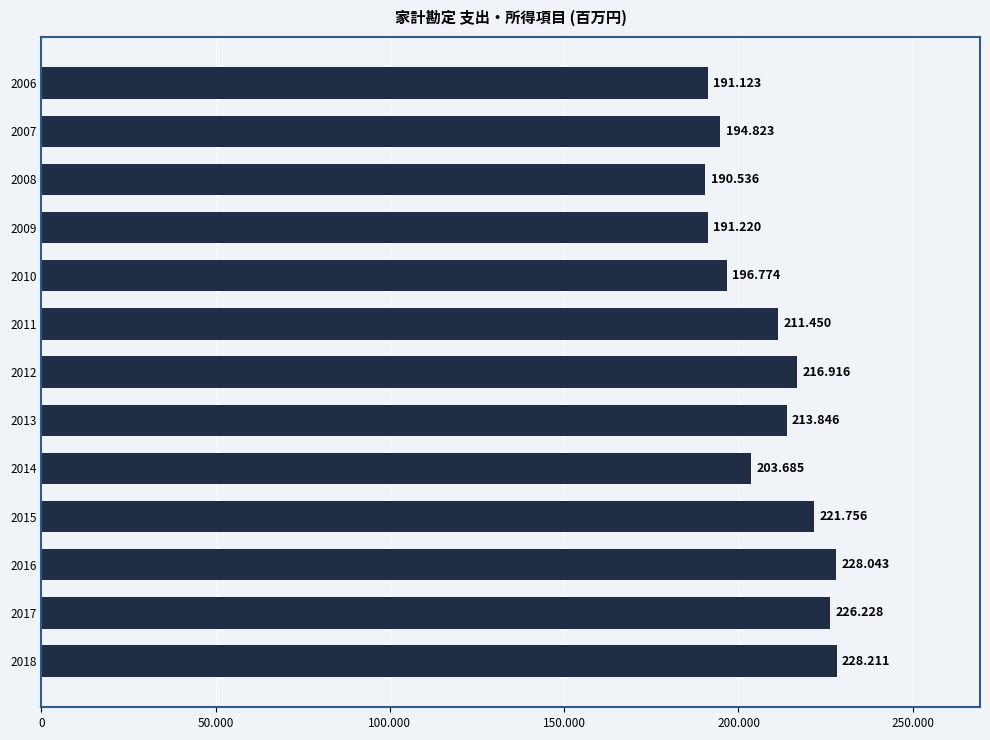

How many bars are there in total?

13